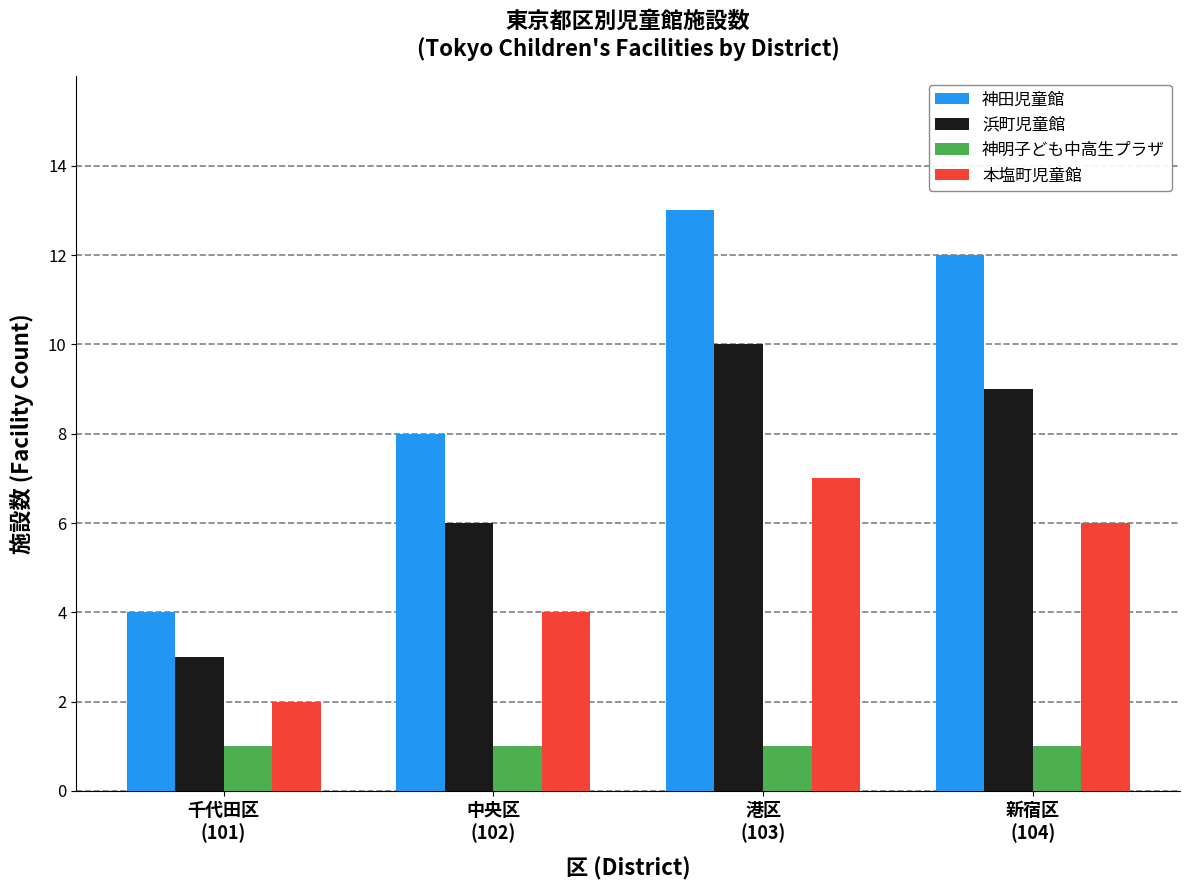

What are all the series names shown in the legend?

神田児童館, 浜町児童館, 神明子ども中高生プラザ, 本塩町児童館